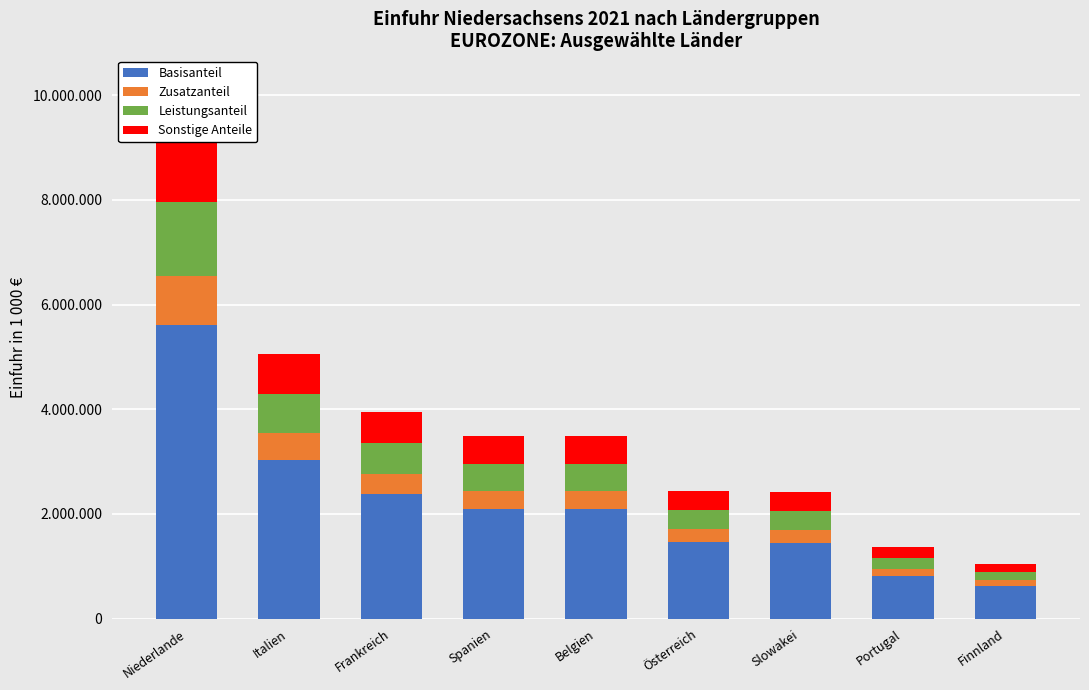

What is the sum of the Sonstige Anteile values at Finnland and Spanien?

680024